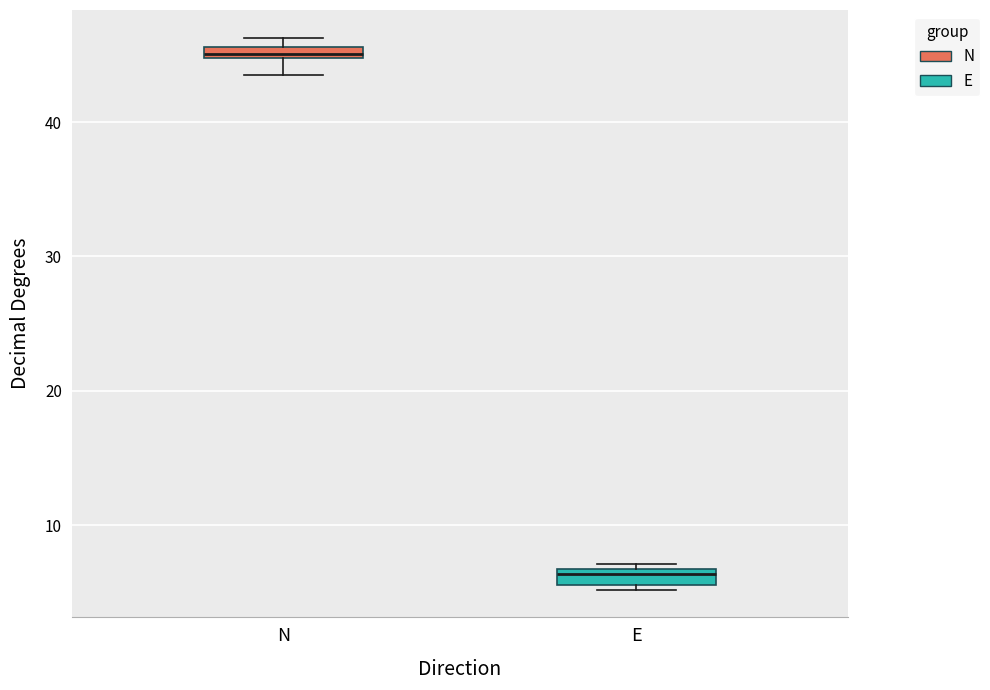

Which box has the highest median line?

N